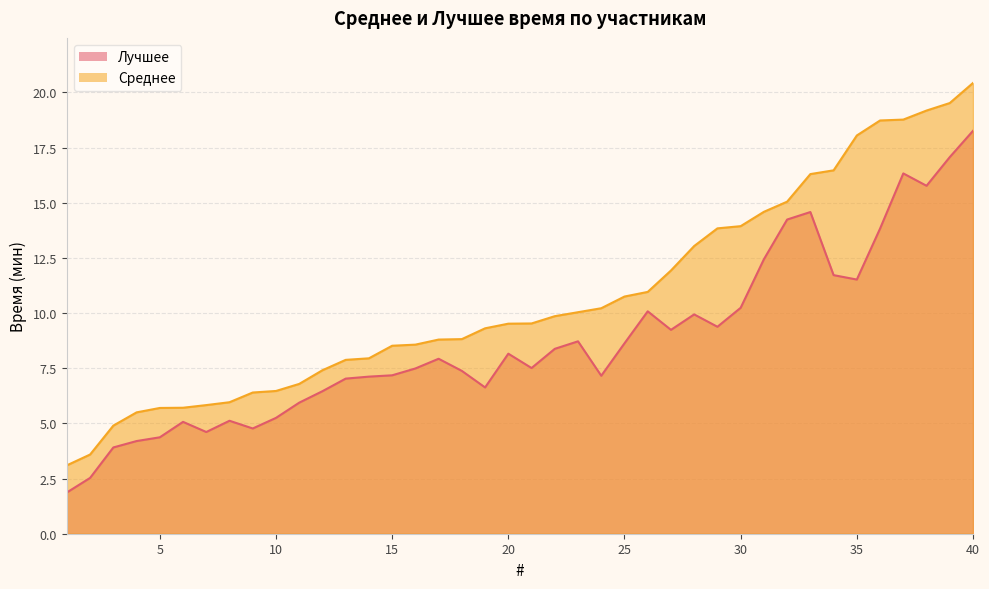

In Лучшее, how many points are higher than both neighbors (excluding endpoints)?

9